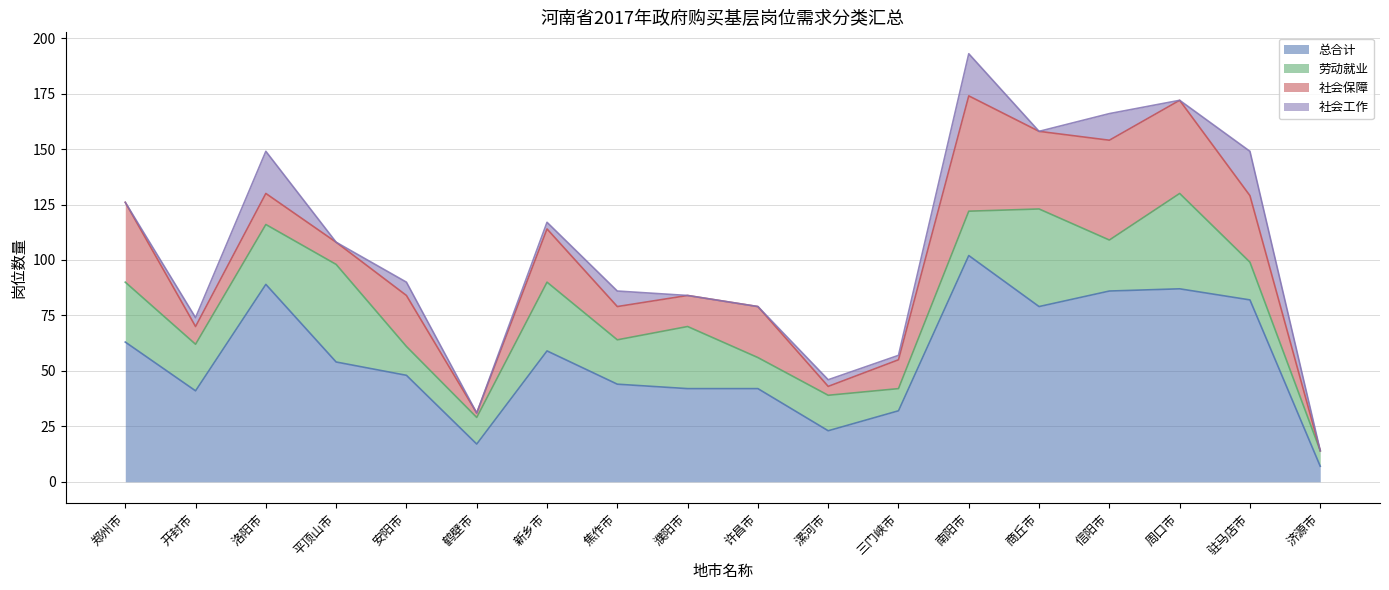

True or false: 总合计 and 劳动就业 intersect in this chart.

False